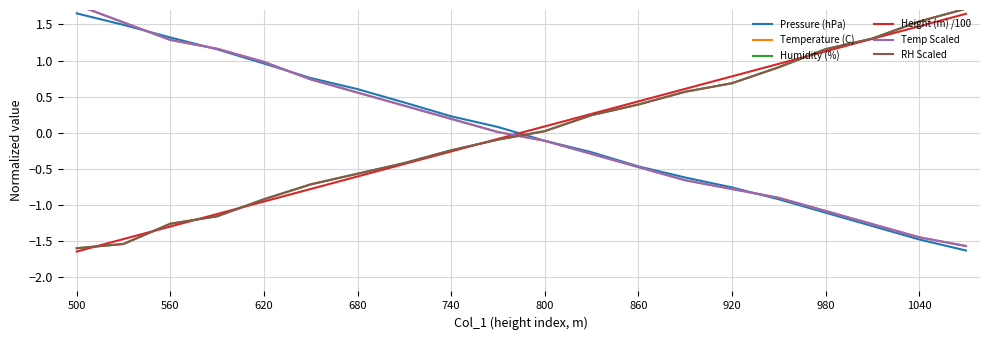

What is the difference between the highest and lowest values at 13?

1.3